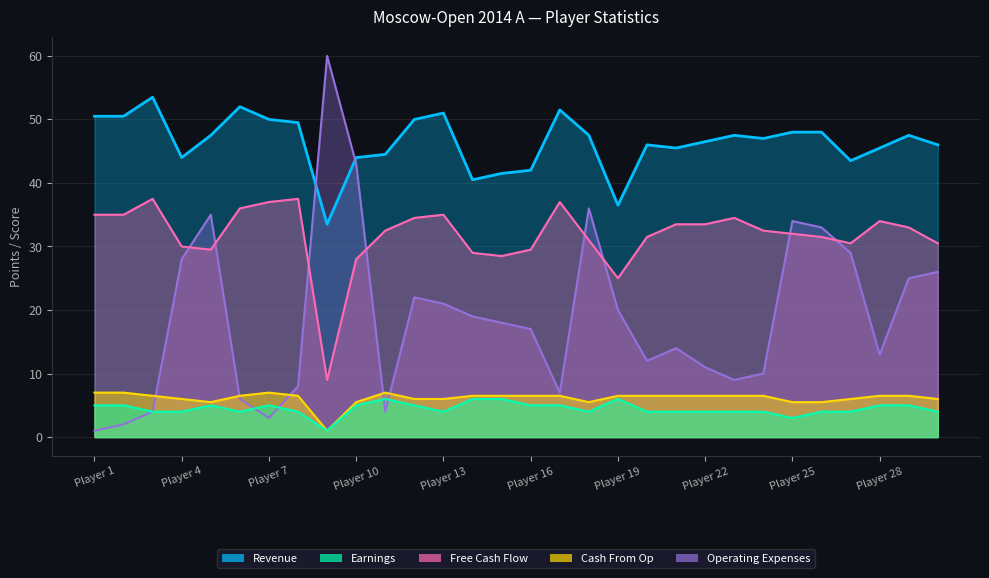

What is the total value across all series at 15?

82.5